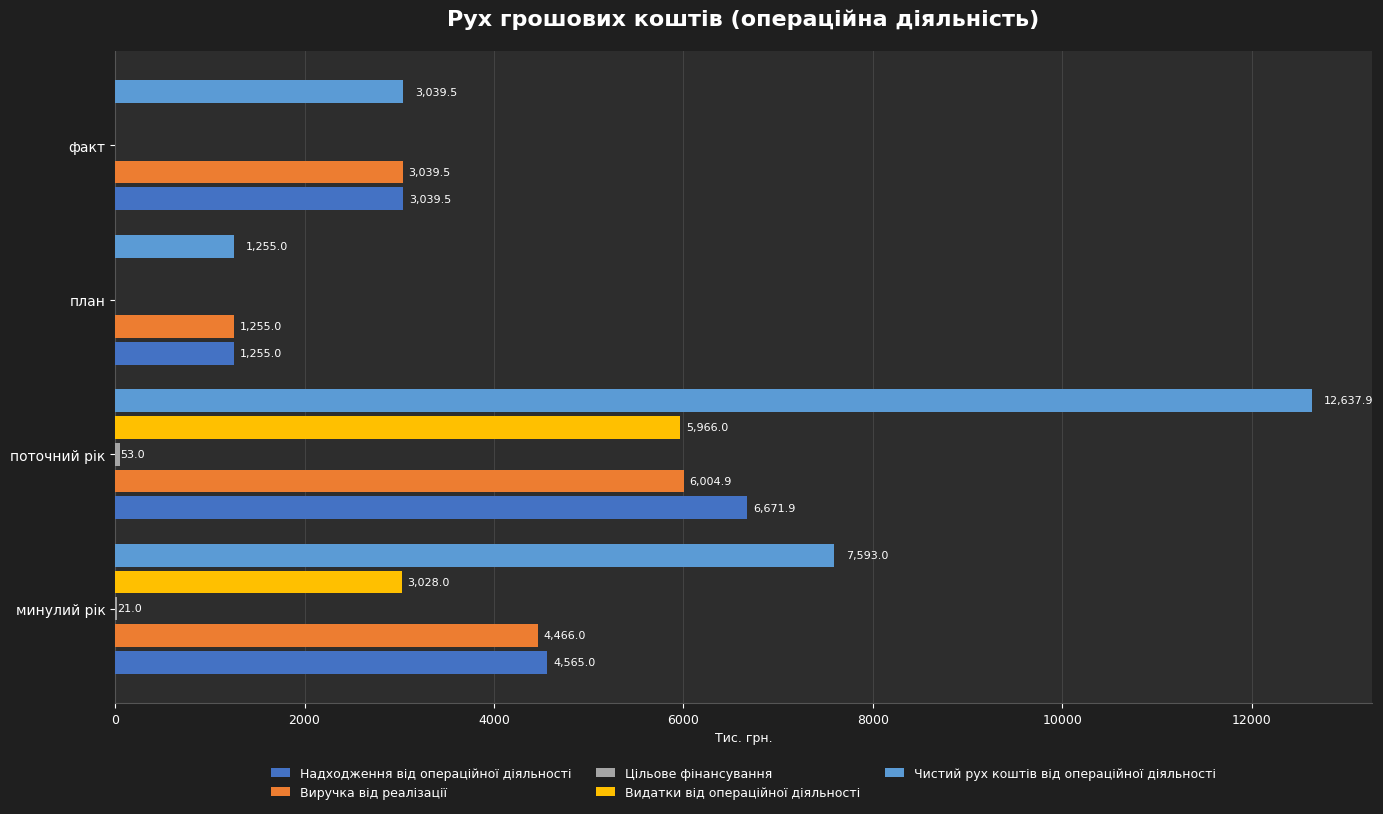

True or false: Виручка від реалізації has a value of 9476.4 at поточний рік.

False